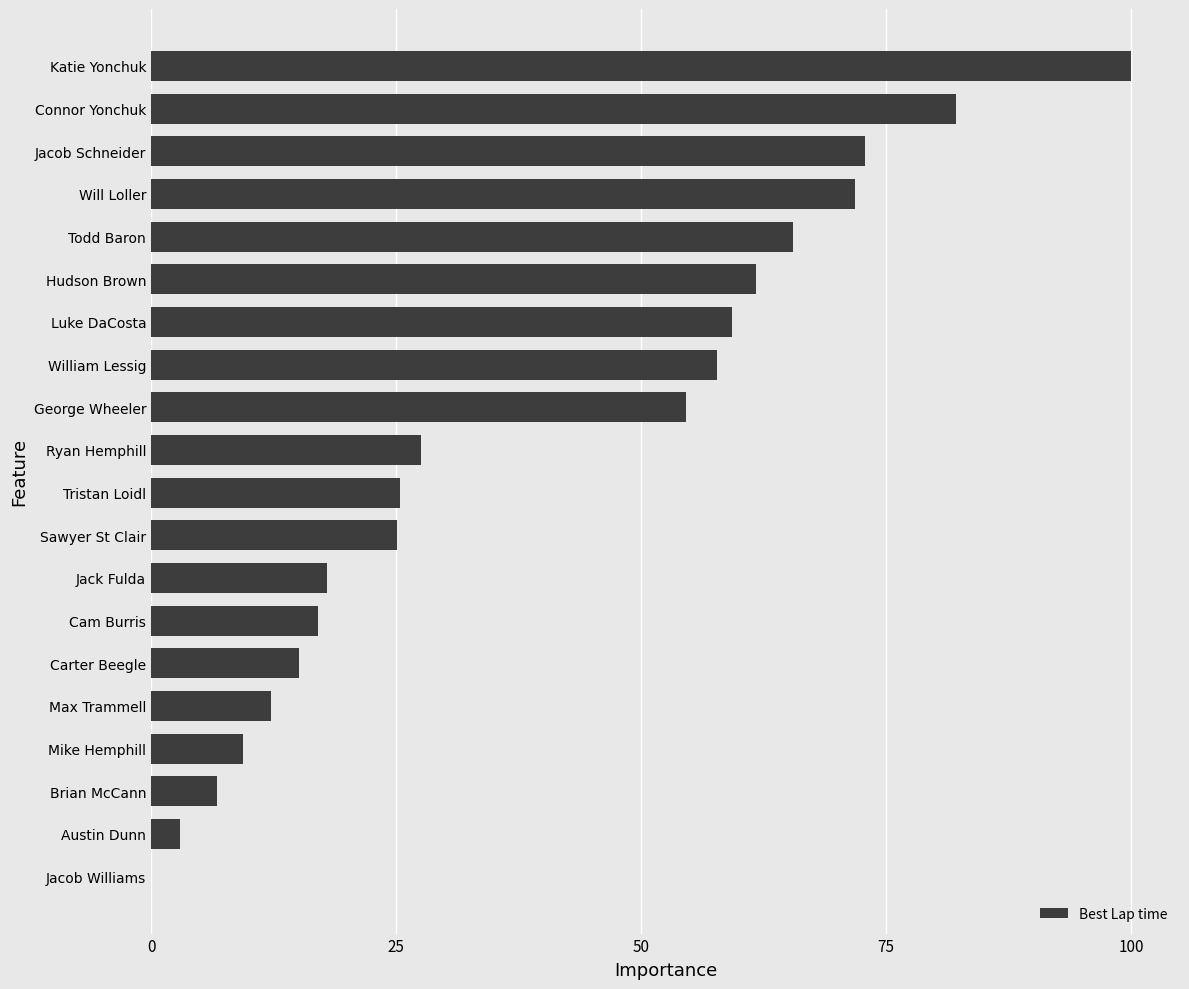

Where is the data nearest to the value 50?

George Wheeler